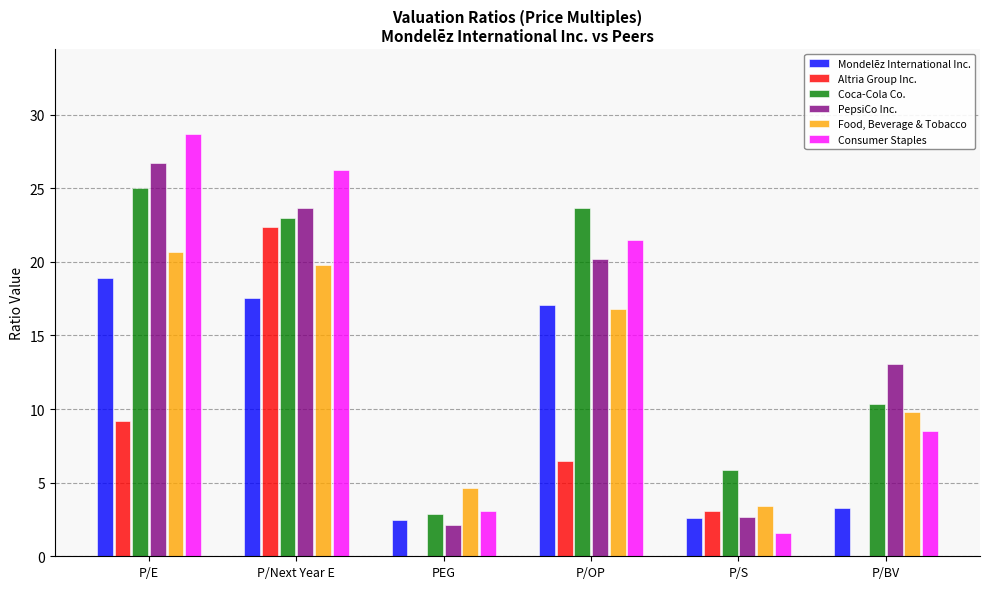

Between P/OP and P/S, which series saw the biggest shift?

Consumer Staples